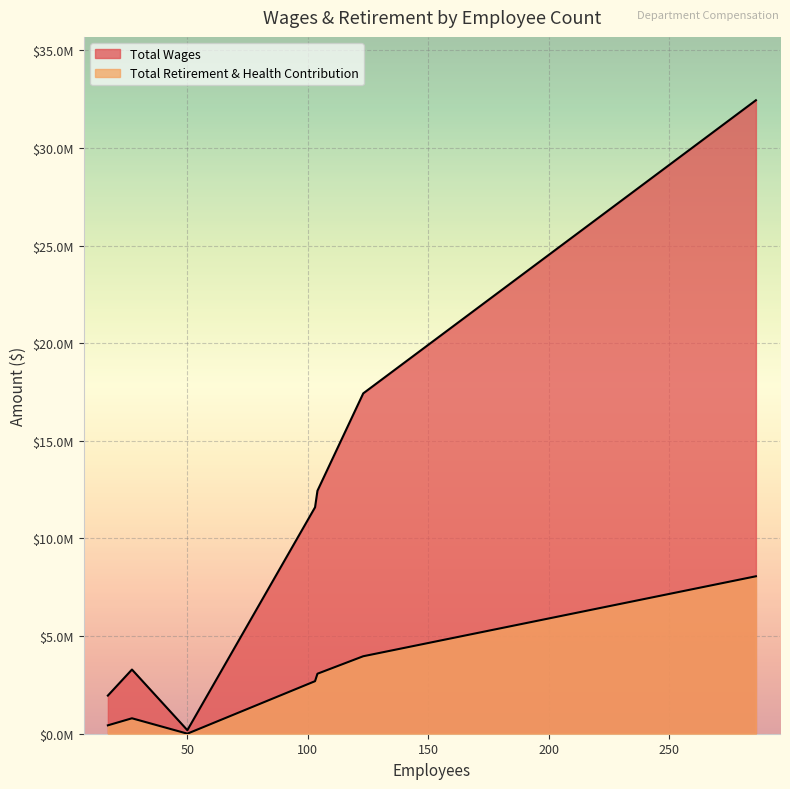

What is the sum of all Total Wages values?

79346231